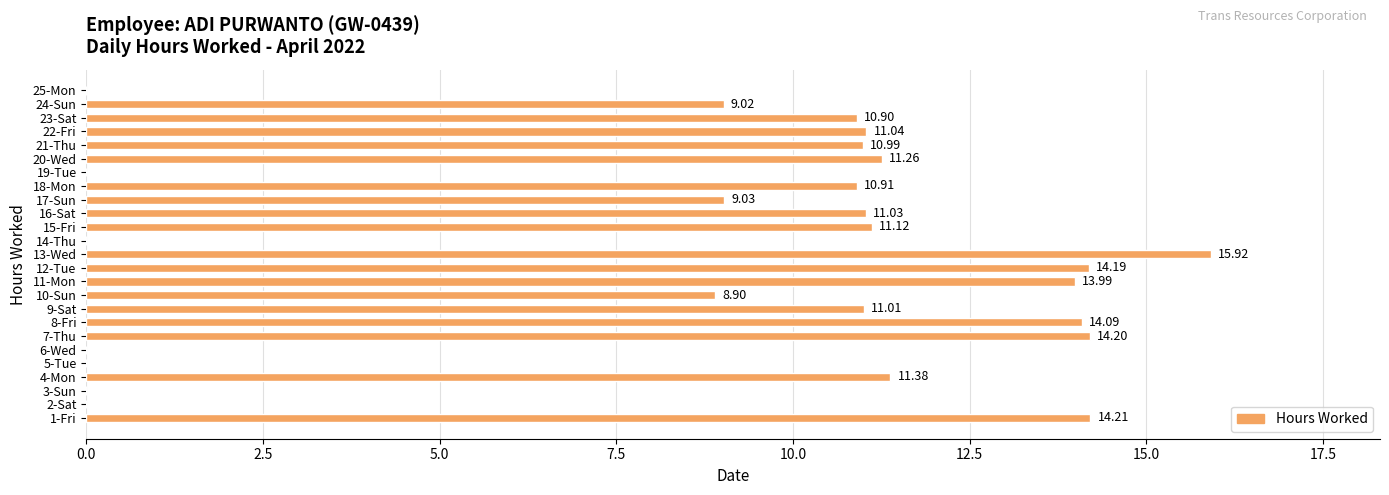

What is the sum of the values at 17-Sun and 8-Fri?

23.1